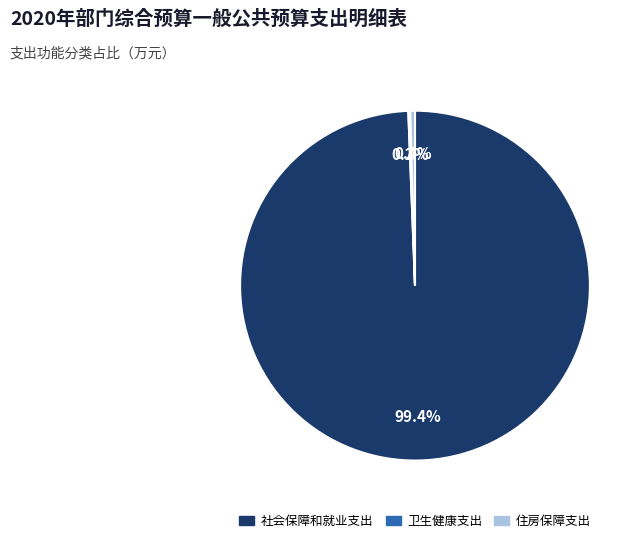

Combined, do 住房保障支出 and 社会保障和就业支出 account for over 50%?

Yes